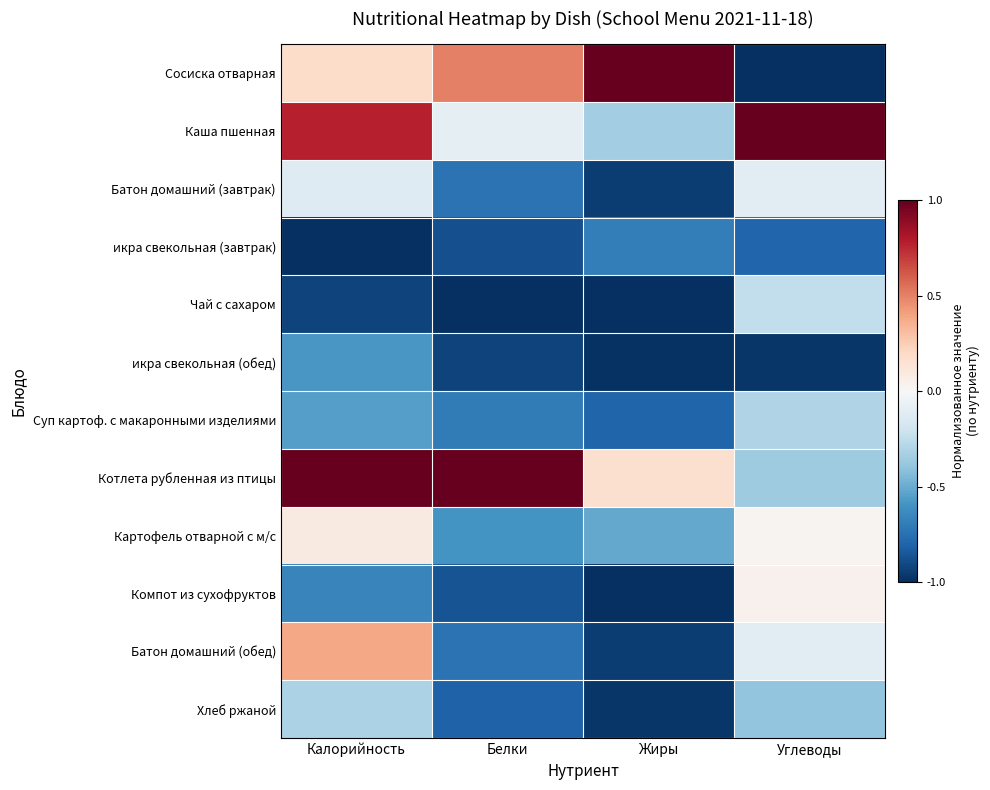

What is the spread (max minus min) of values at Углеводы?

2.0